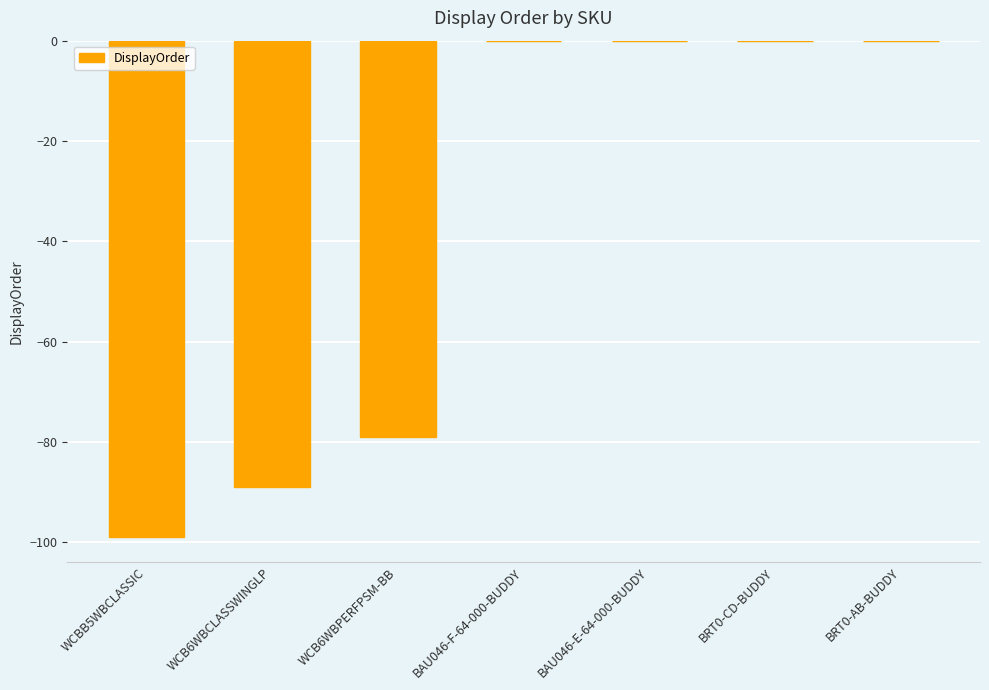

What is the sum of all values?

-267